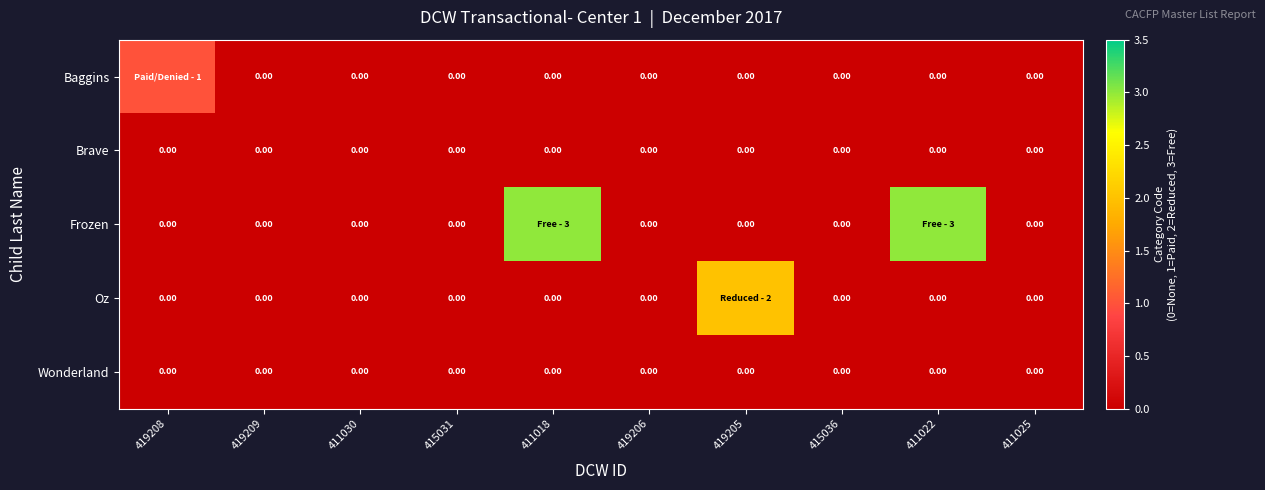

Between 419208 and 419205, which is larger?

419208